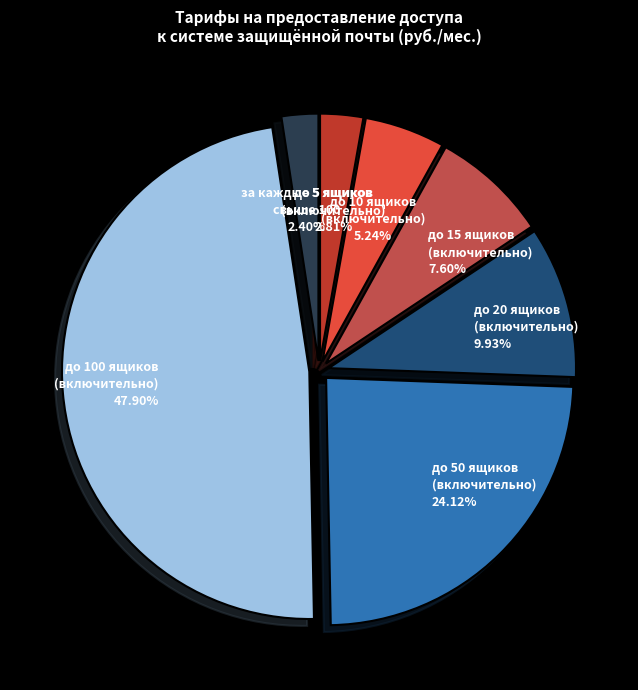

What is the largest slice in the pie chart?

до 100 ящиков (включительно)